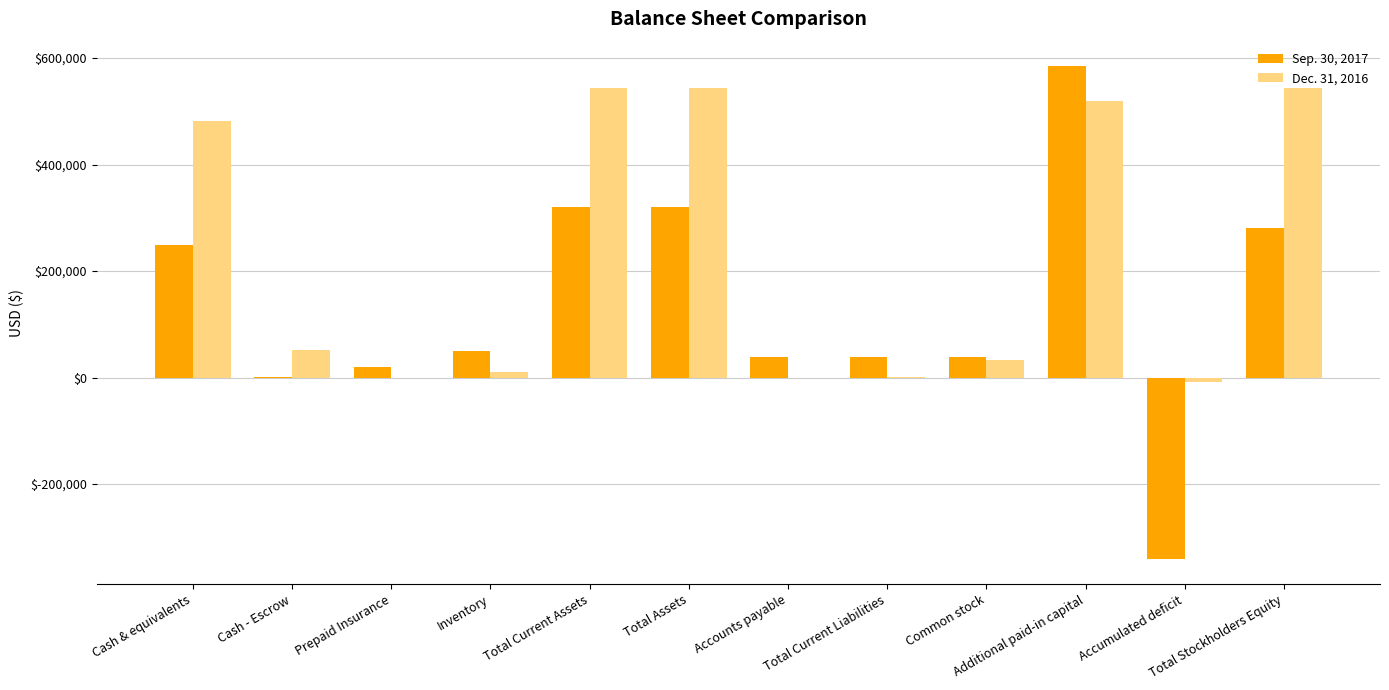

What is the maximum value for Dec. 31, 2016?

544535